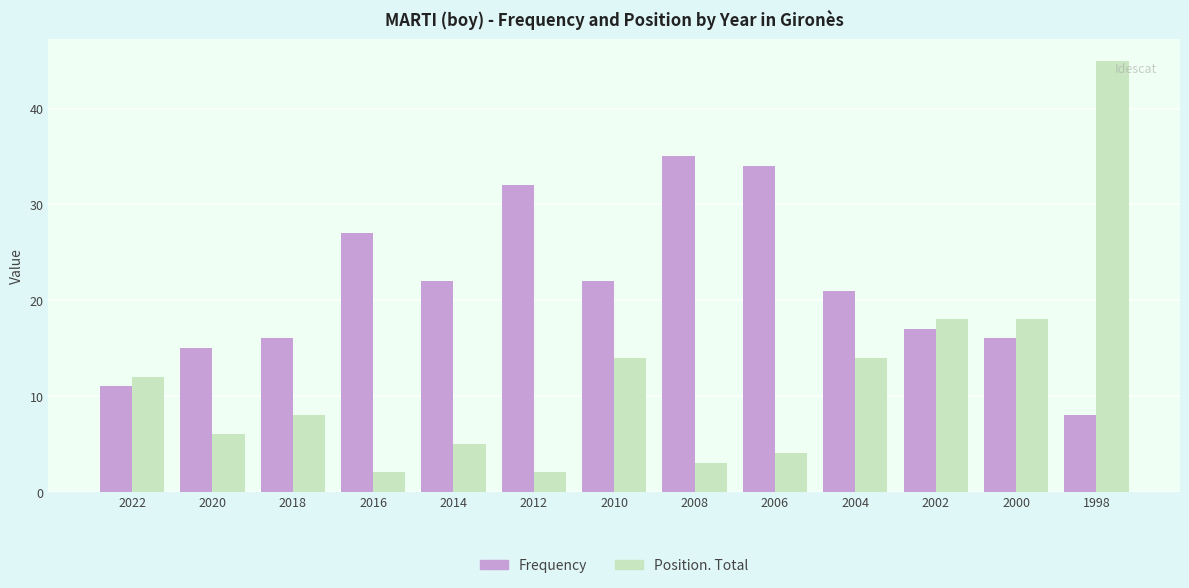

Read the Frequency value at 2022, to the nearest 10.

10